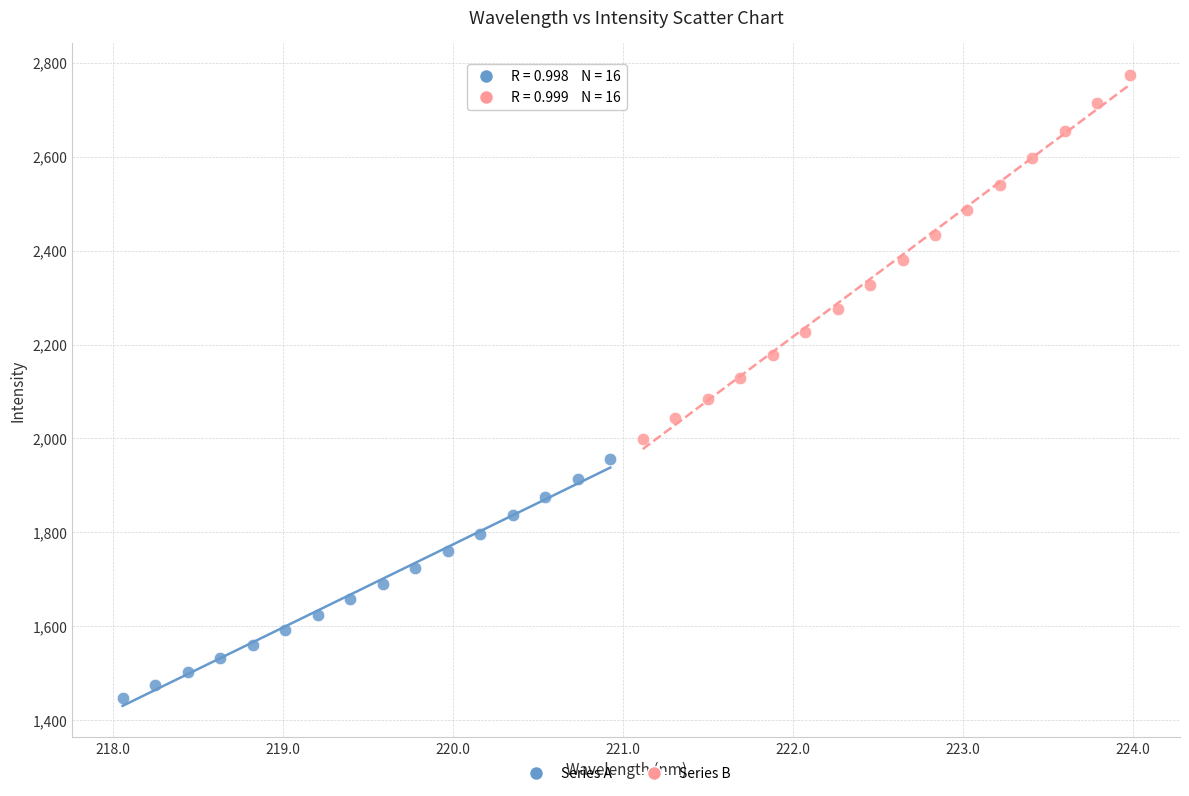

Which series contains the lowest Y value?

Series A